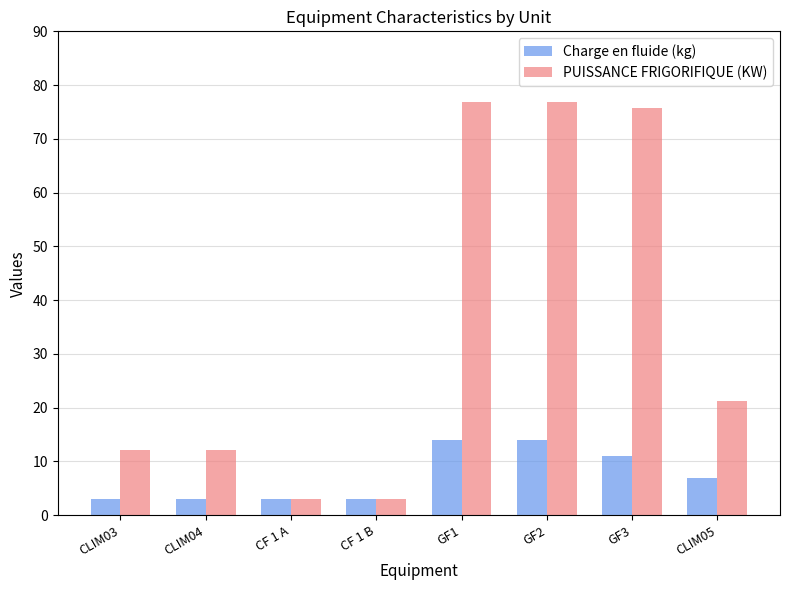

List the series in order of their peak value, highest first.

PUISSANCE FRIGORIFIQUE (KW), Charge en fluide (kg)